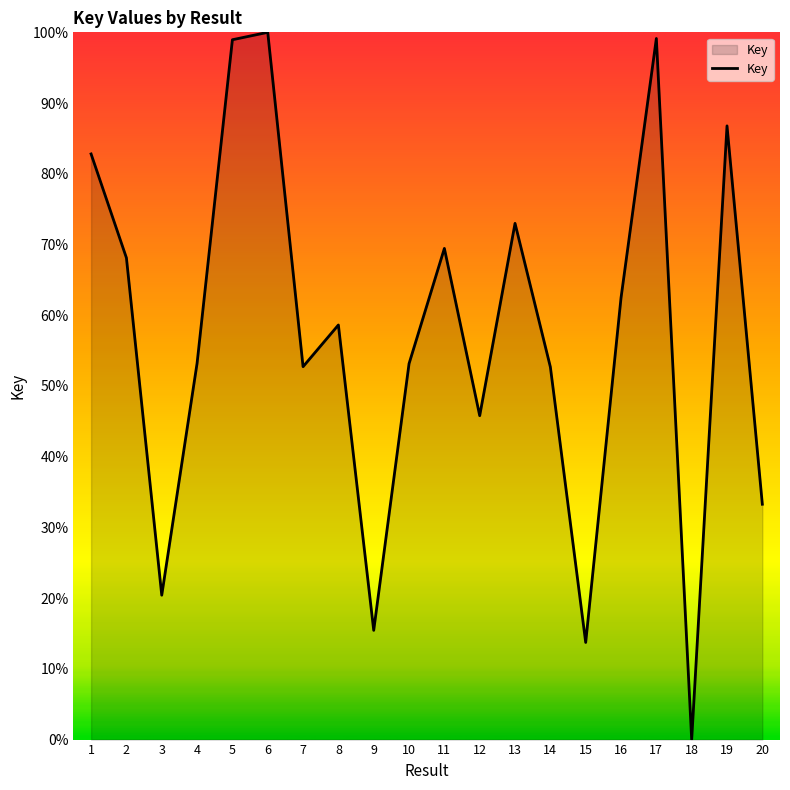

What is the ratio of the value at 14 to the value at 15?

3.8